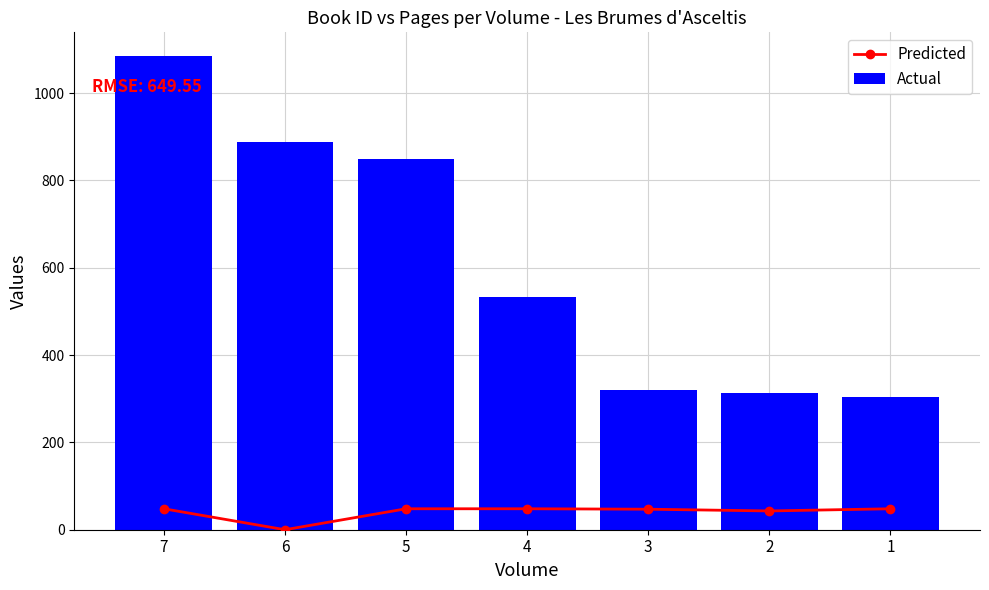

The Predicted series shows 19 at 4. True or false?

False